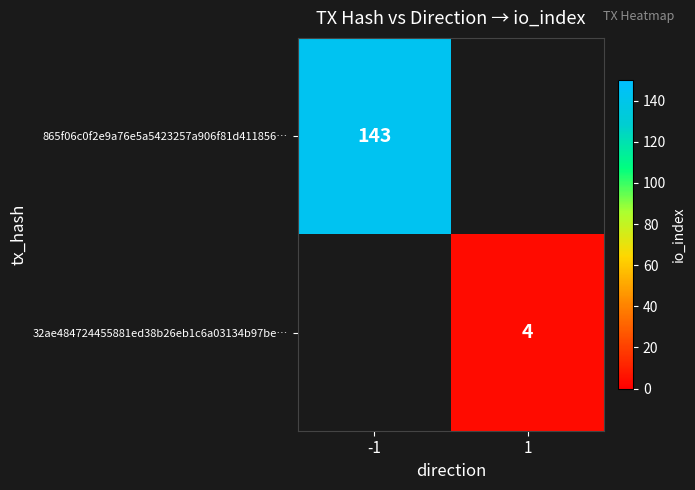

What is the smallest value displayed?

4.0